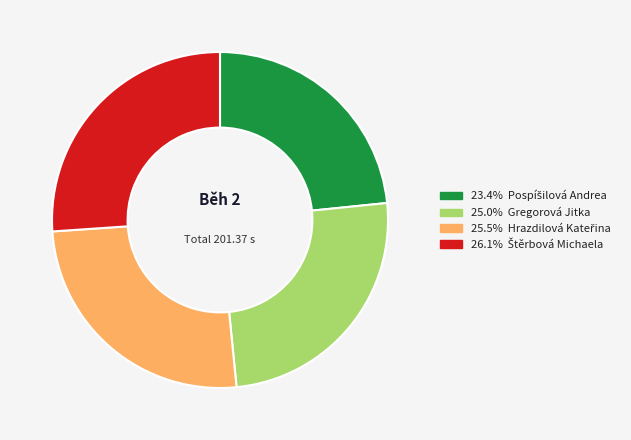

Does any single category account for the majority?

No